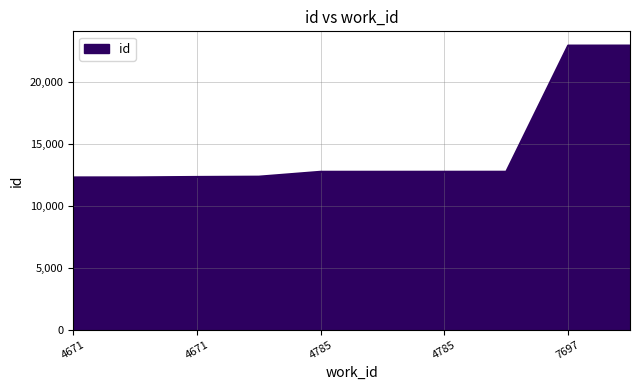

What is the smallest value displayed?

12274